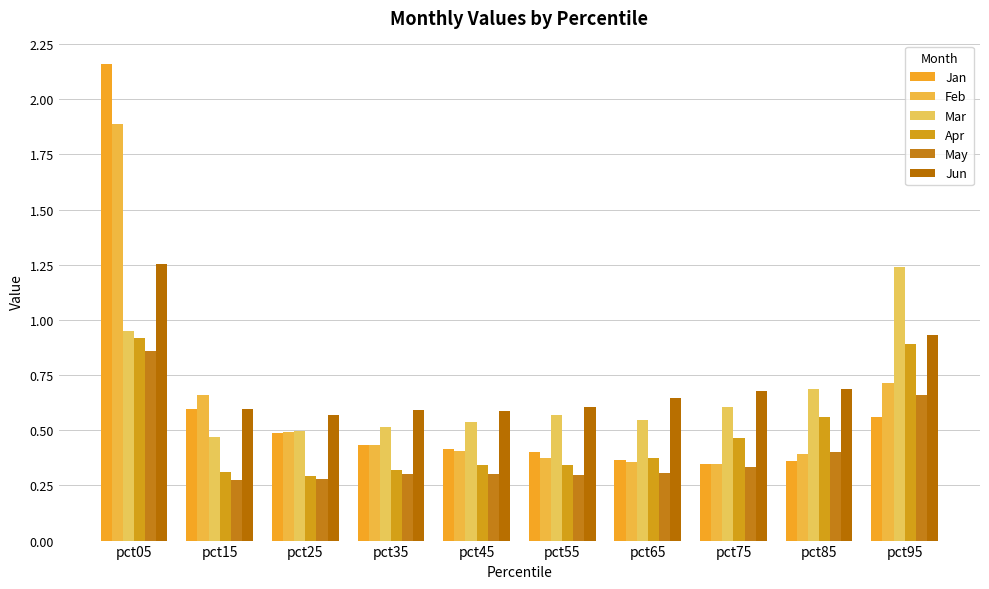

How many groups of bars are there?

10